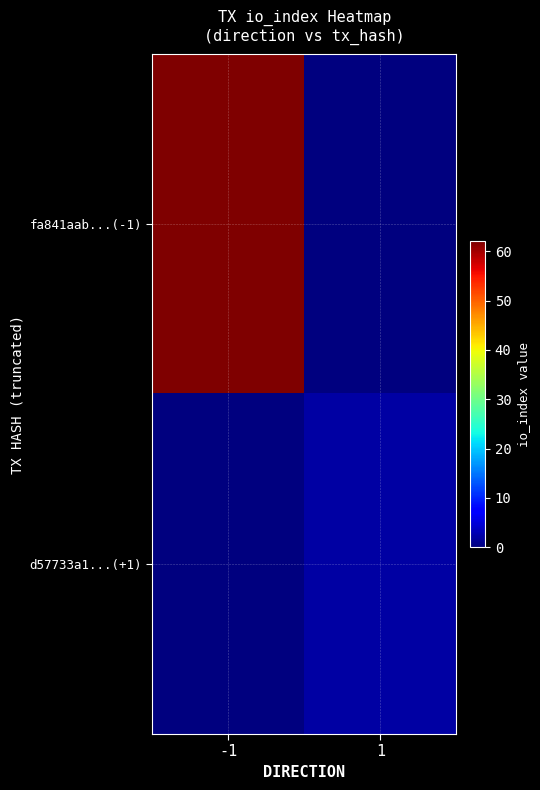

Rank the series at 1 from highest to lowest value.

d57733a1...(+1), fa841aab...(-1)